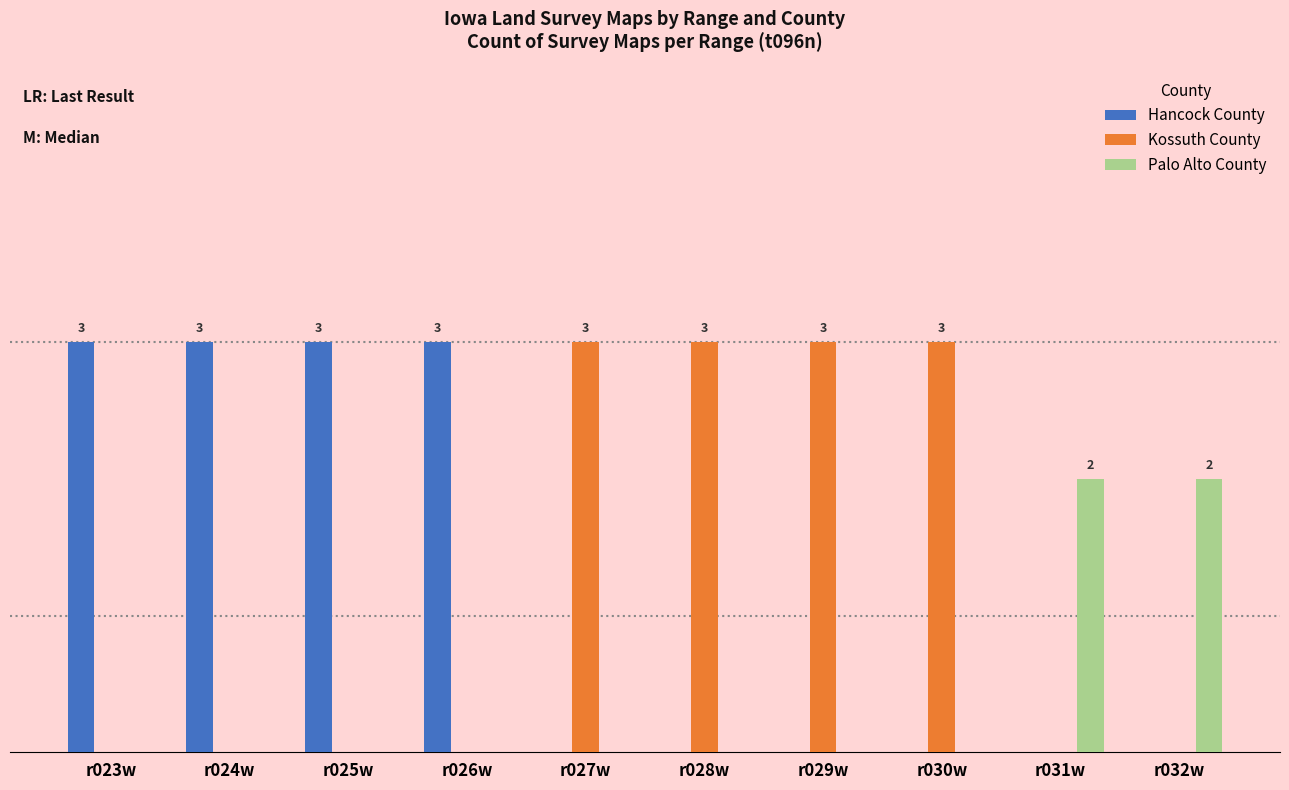

Which series has the largest range (max minus min)?

Hancock County